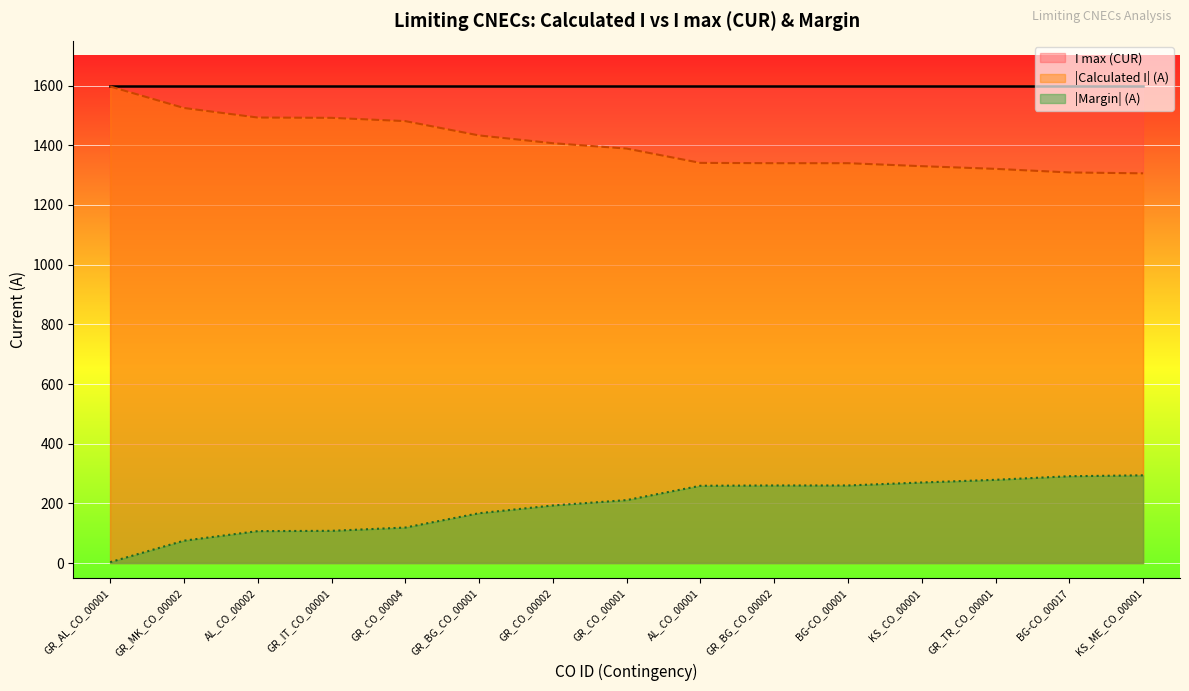

The value at KS_ME_CO_00001 is 2271. True or false?

False